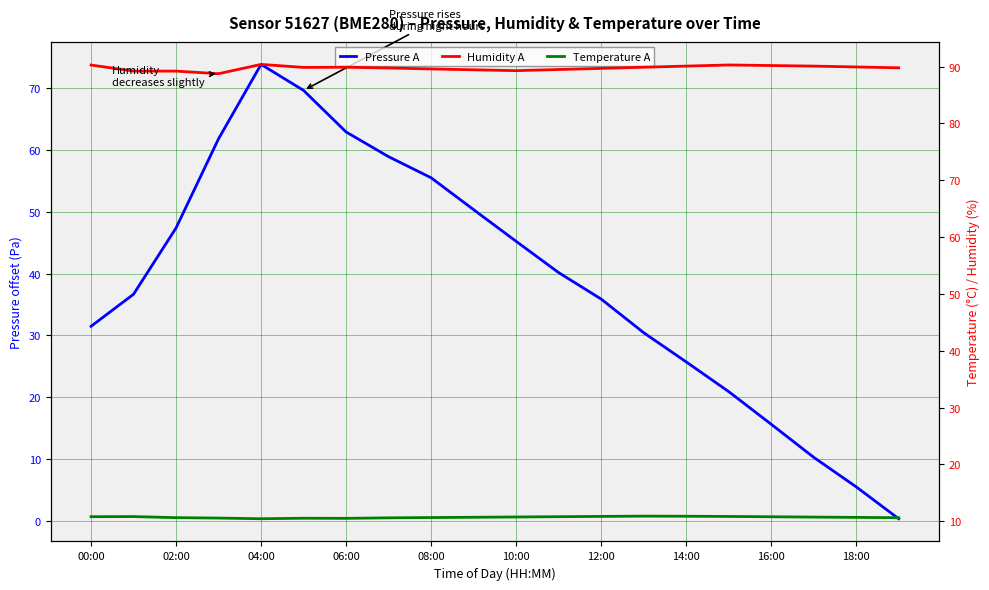

Rank the series by their maximum value, from lowest to highest.

Temperature A, Pressure A, Humidity A